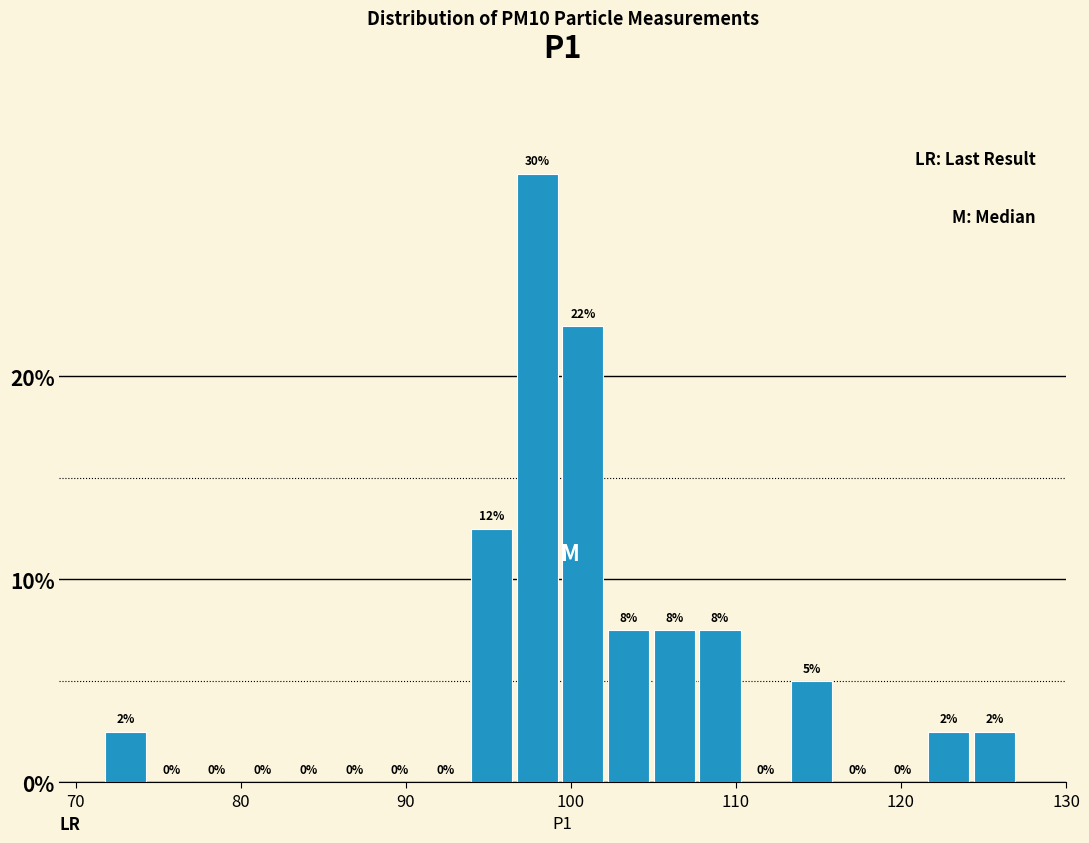

Read against the x-axis, roughly where is the centre of the tallest bar?

98